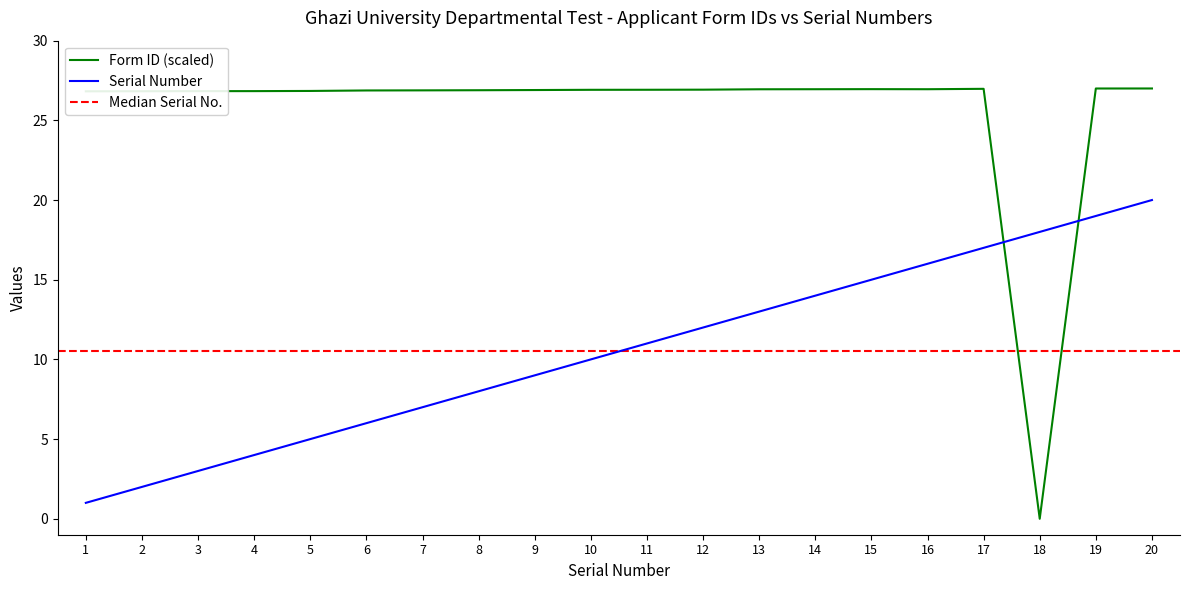

How many data points in Serial Number are less than 11?

10